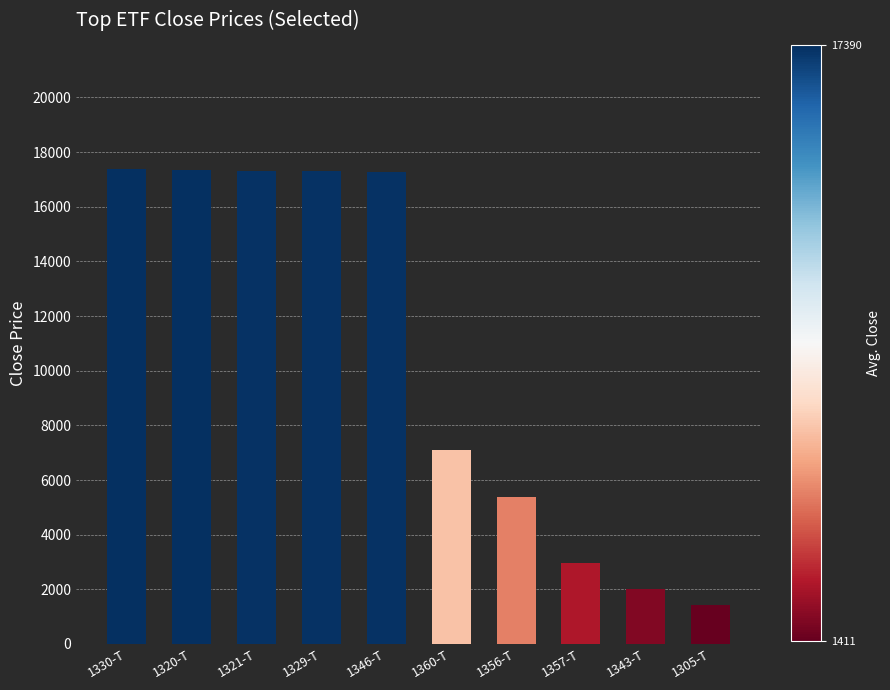

What is the change in value from 1320-T to 1357-T?

-14373